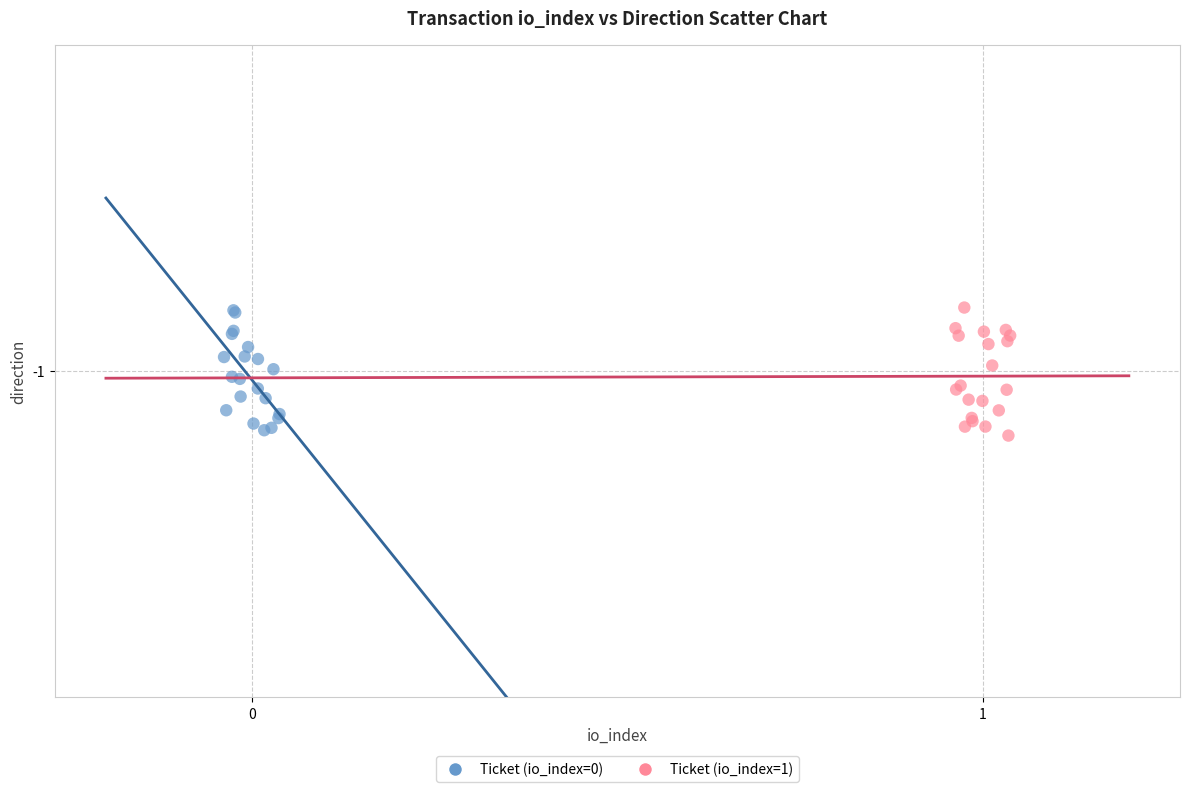

What are all the series names shown in the legend?

Ticket (io_index=0), Ticket (io_index=1)